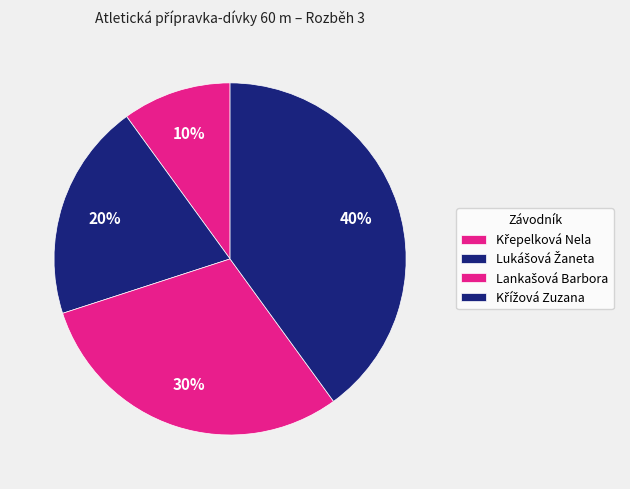

Approximately how many times larger is the value at Lankašová Barbora compared to Křížová Zuzana?

0.8